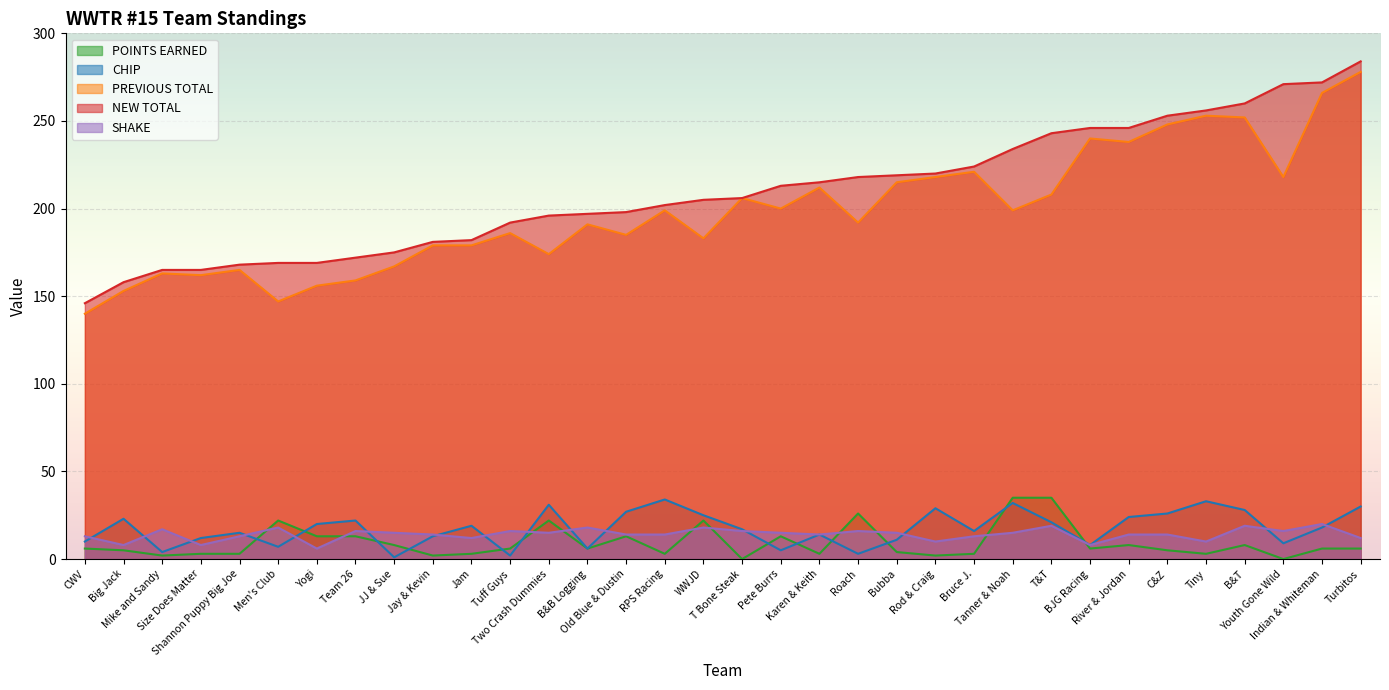

What is the total value across all series at Pete Burrs?

446